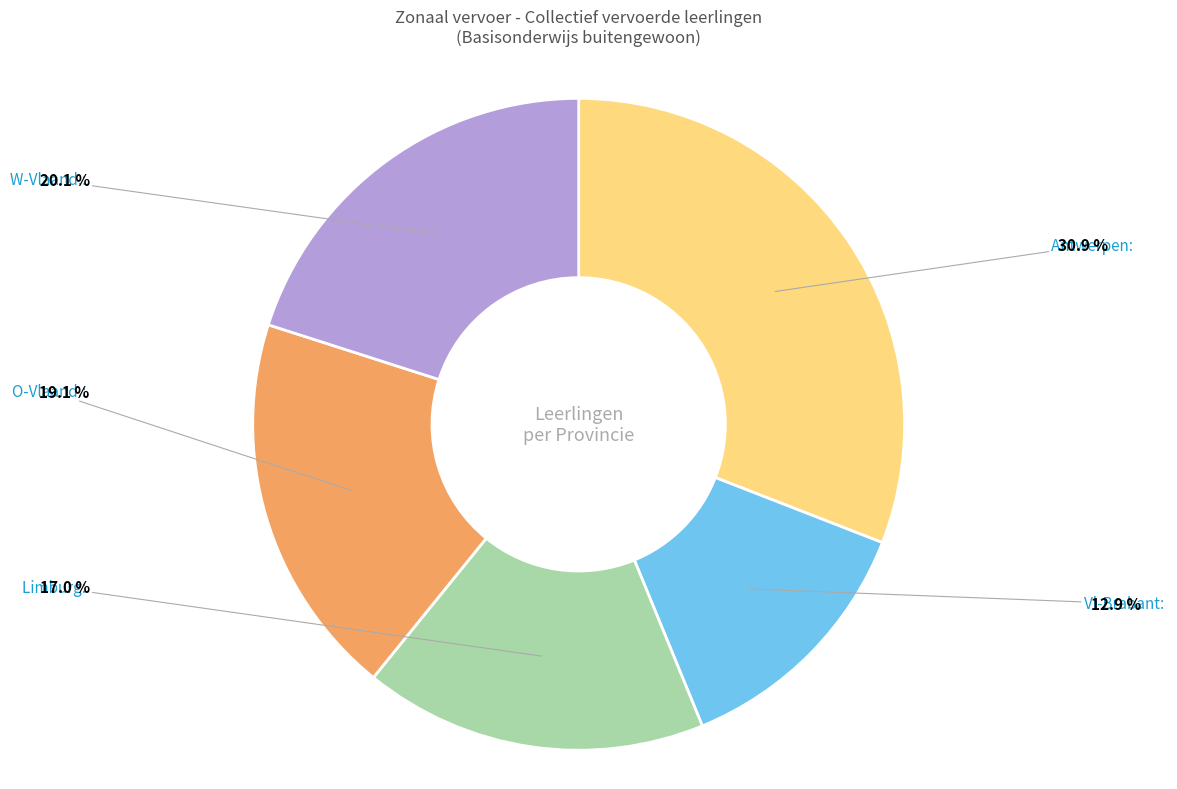

To the nearest percent, what percentage of the pie is W-Vlaand.?

20%